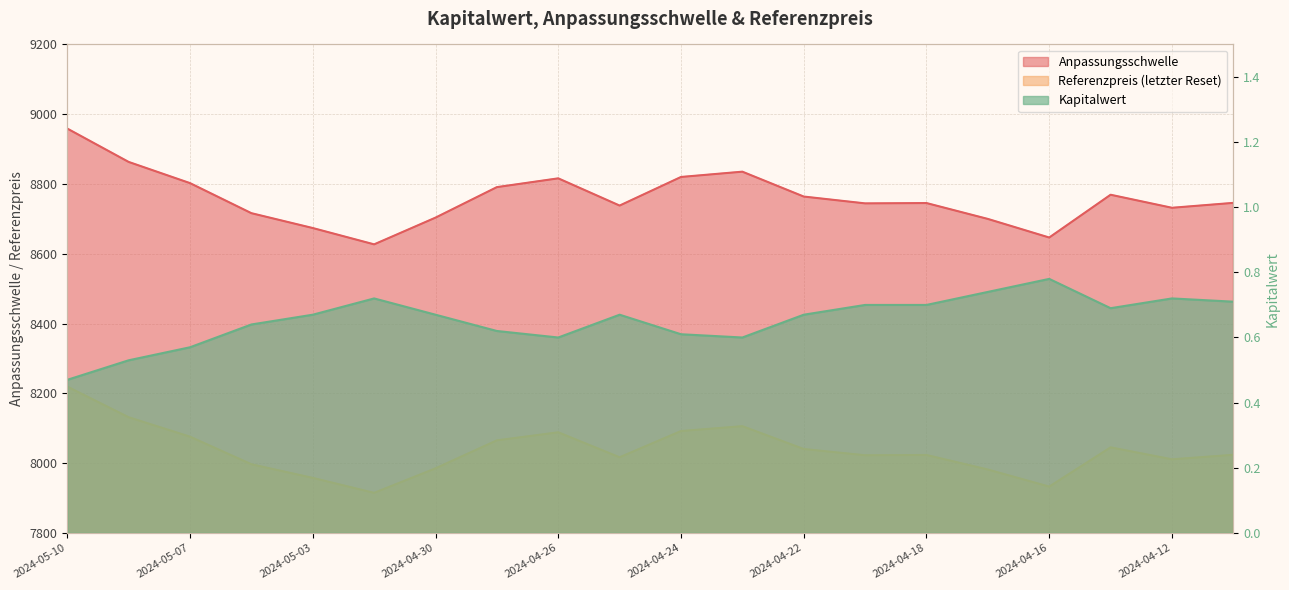

Reading right to left, transcribe all the data shown in this chart.

Anpassungsschwelle: 8745.9	8731.8	8769.2	8646.5	8699.8	8745.4	8744.4	8764.0	8835.3	8820.1	8738.1	8816.2	8791.0	8703.6	8627.0	8673.8	8716.3	8802.5	8863.2	8958.9
Referenzpreis (letzter Reset): 8023.7	8010.8	8045.1	7932.6	7981.5	8023.3	8022.4	8040.4	8105.8	8091.9	8016.6	8088.2	8065.1	7984.9	7914.6	7957.6	7996.6	8075.7	8131.4	8219.1
Kapitalwert: 0.7	0.7	0.7	0.8	0.7	0.7	0.7	0.7	0.6	0.6	0.7	0.6	0.6	0.7	0.7	0.7	0.6	0.6	0.5	0.5